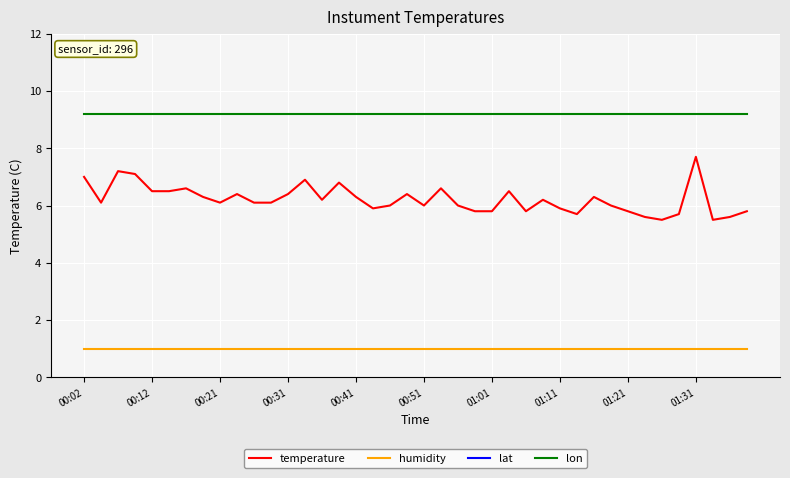

Where is lon nearest to the value 9?

00:02